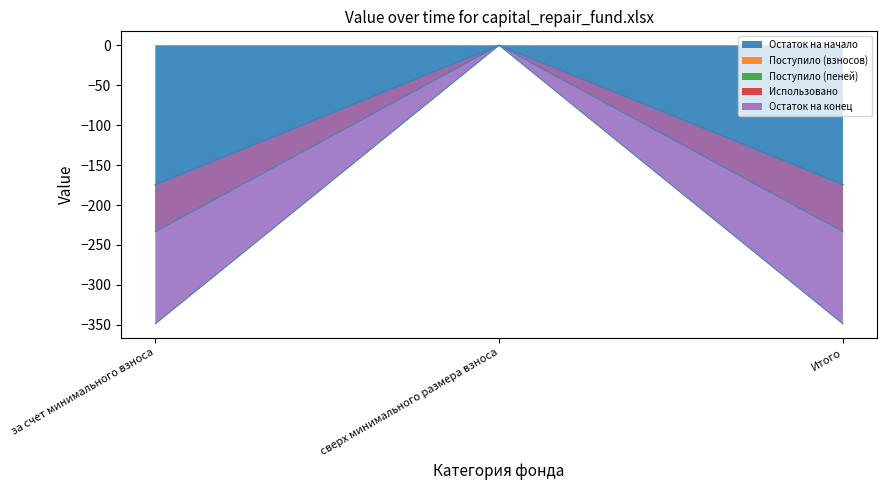

The value of Поступило (взносов) at за счет минимального взноса is -174.4. True or false?

True